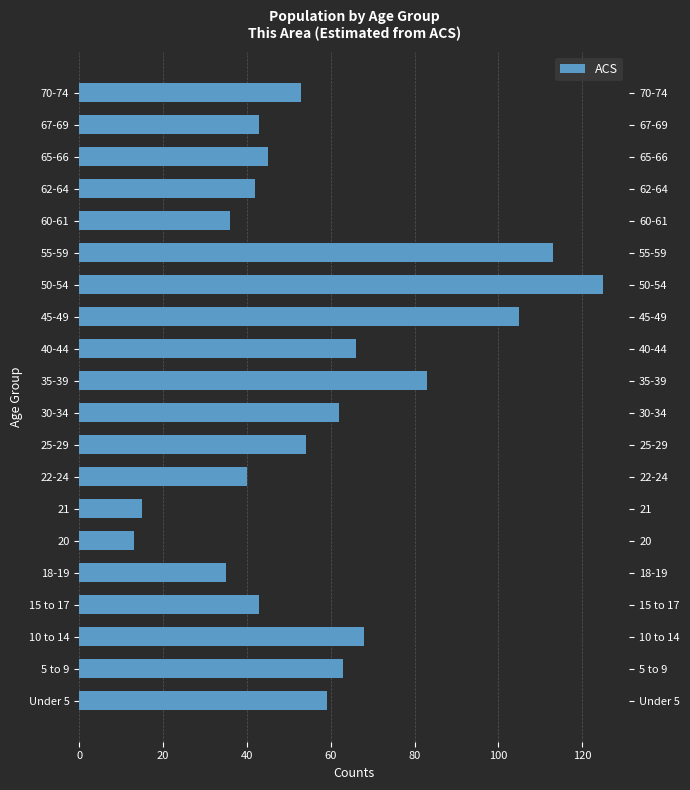

What is the greatest value displayed?

125